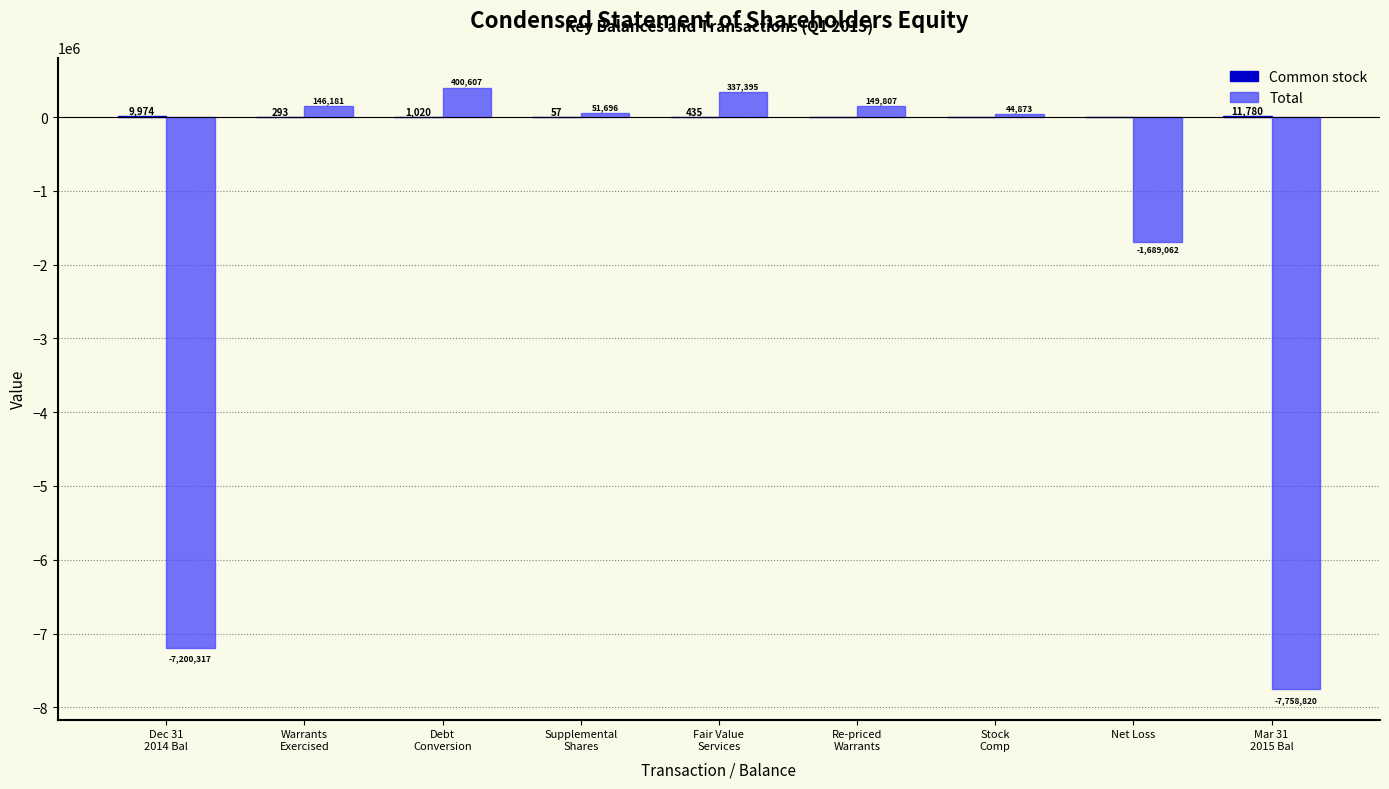

How many positive values does the Total series have?

6